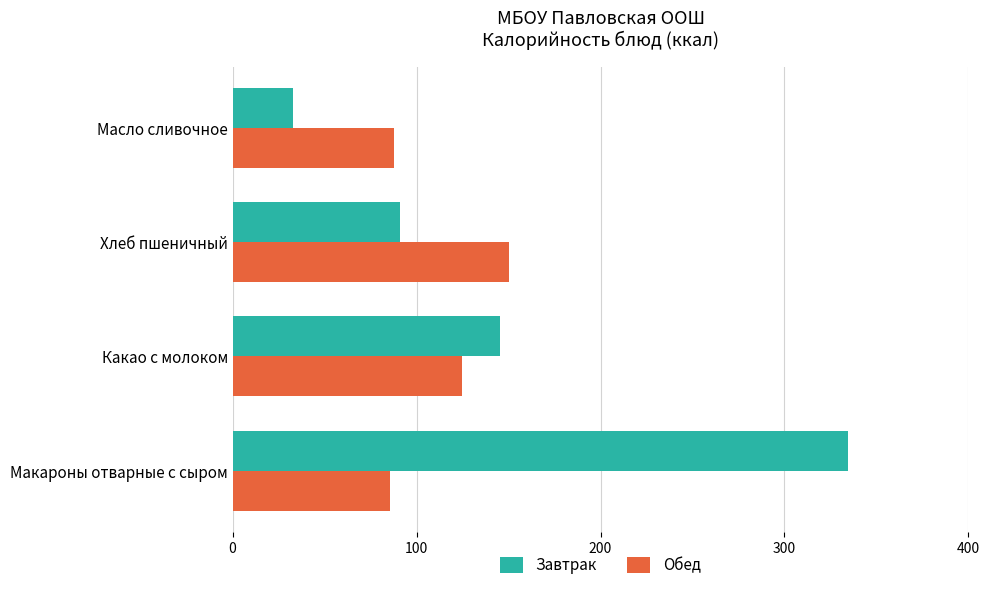

What is the total value across all series at Макароны отварные с сыром?

420.2